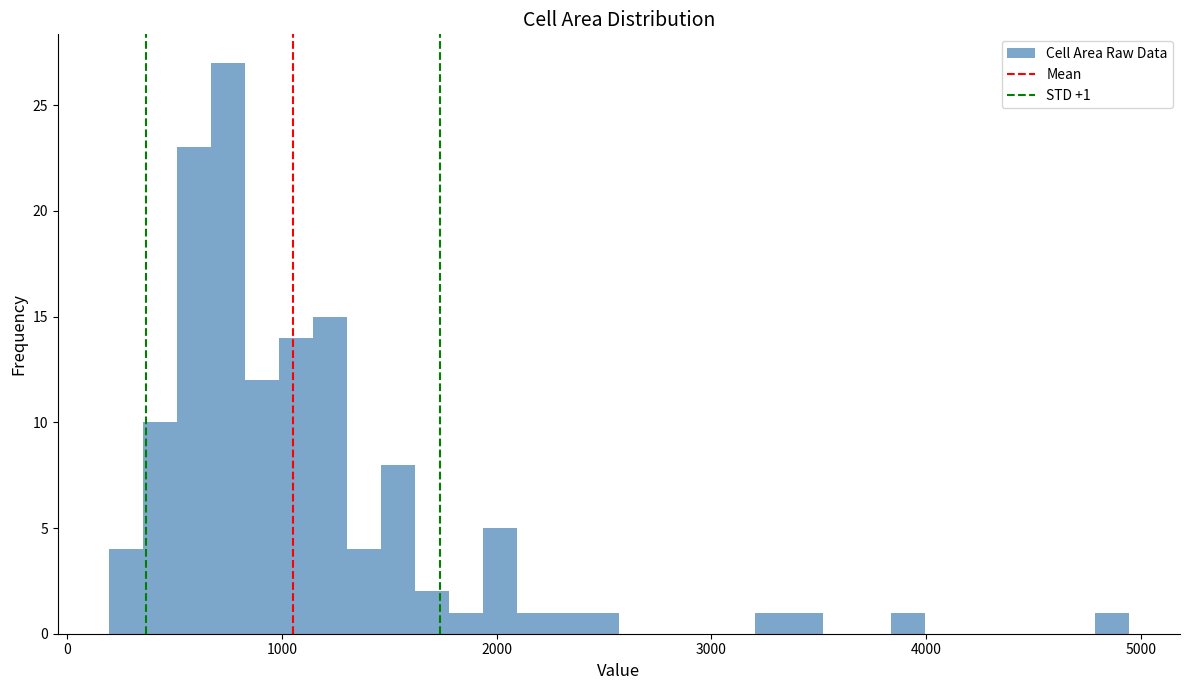

Around what value on the x-axis is the tallest bar? Give the approximate position of its centre, as read against the axis.

700